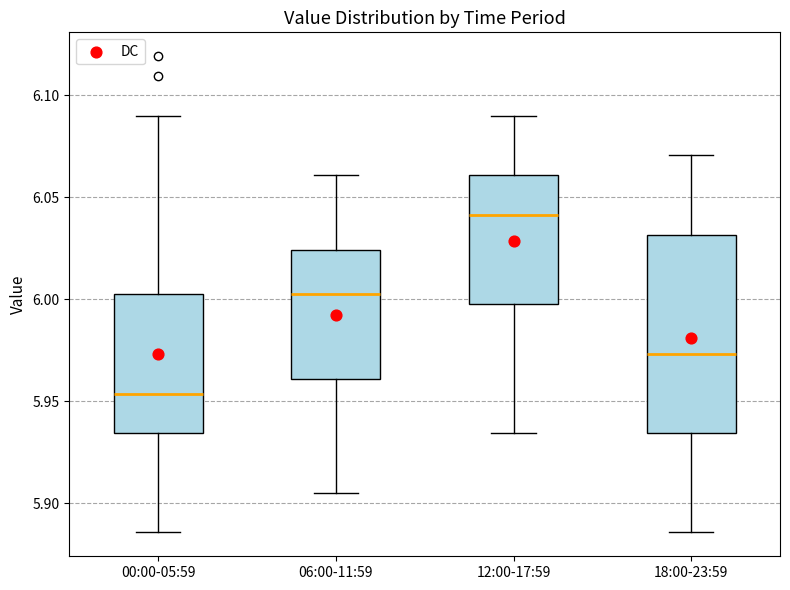

Reading left to right, read every box against the y-axis: the position of its median line, the range the box covers, and the ends of its whiskers. The values are not printed on the chart, so give them approximately, as read against the axis.

00:00-05:59: median 5.955, box 5.935 to 6.000, whiskers 5.885 to 6.090
06:00-11:59: median 6.000, box 5.960 to 6.025, whiskers 5.905 to 6.060
12:00-17:59: median 6.040, box 6.000 to 6.060, whiskers 5.935 to 6.090
18:00-23:59: median 5.975, box 5.935 to 6.030, whiskers 5.885 to 6.070